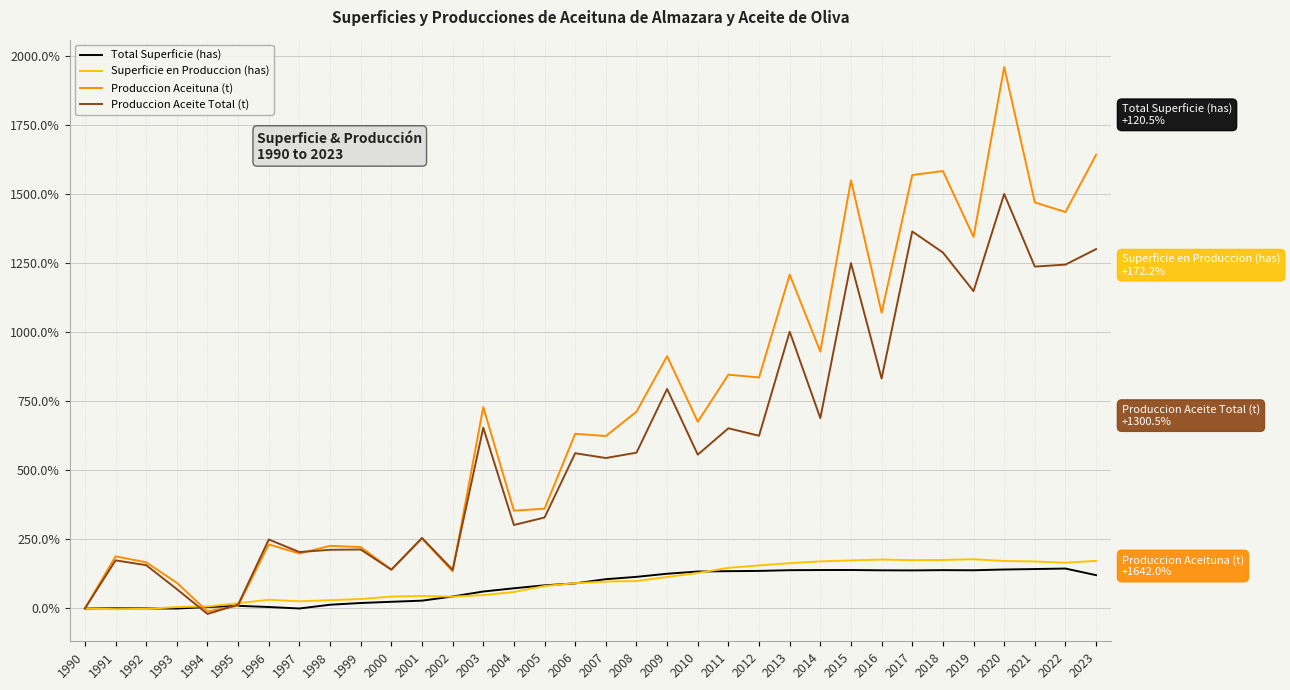

Which category has the highest value across all series?

2020